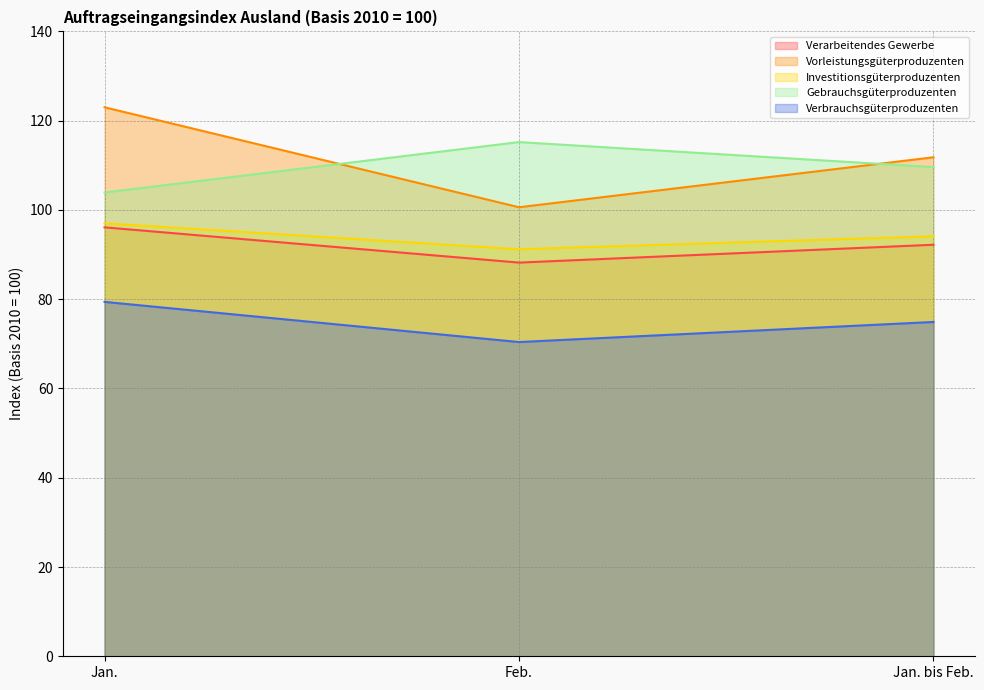

Rank the series at Jan. from lowest to highest value.

Verbrauchsgüterproduzenten, Verarbeitendes Gewerbe, Investitionsgüterproduzenten, Gebrauchsgüterproduzenten, Vorleistungsgüterproduzenten